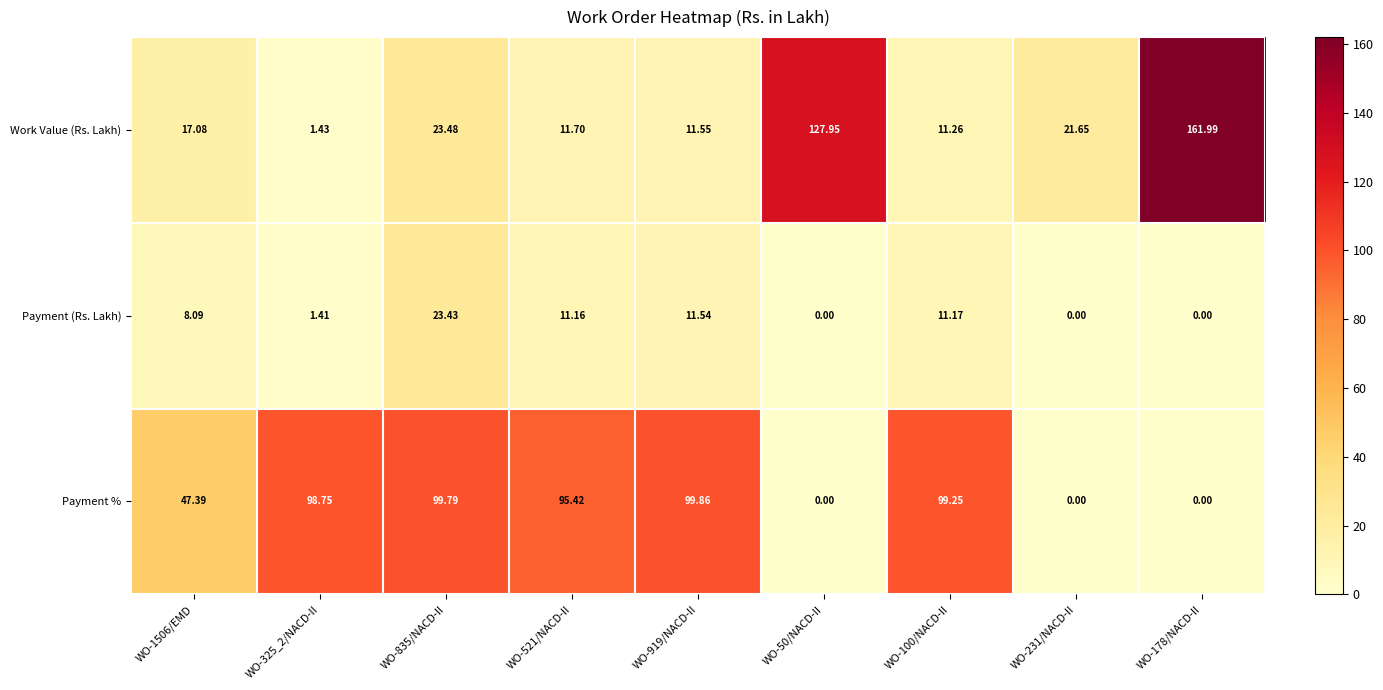

How many values in the Payment % series are below 95?

4